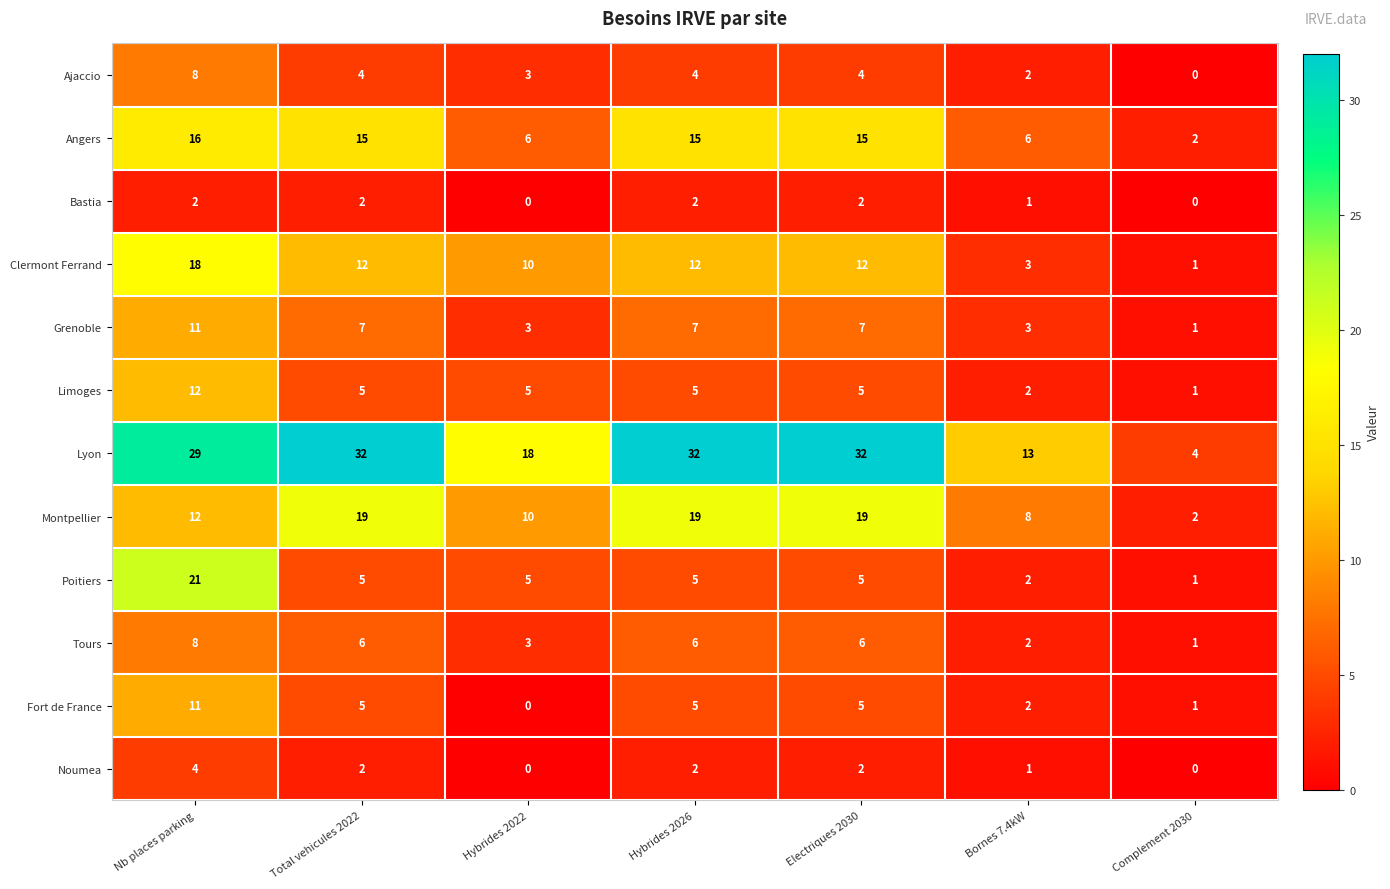

At which label is Lyon closest to 18?

Hybrides 2022